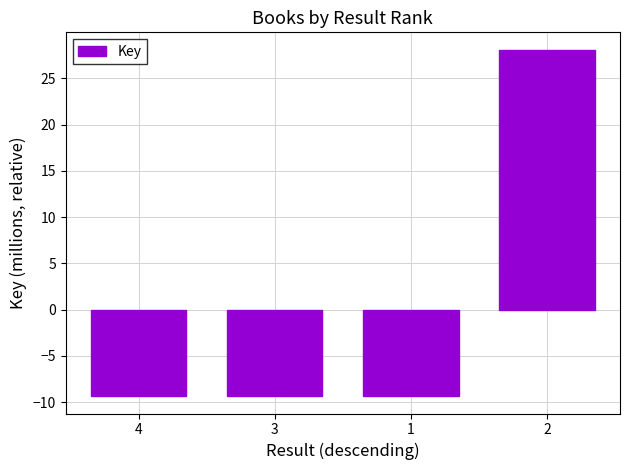

Is it true that the value at 1 is -9.4?

True